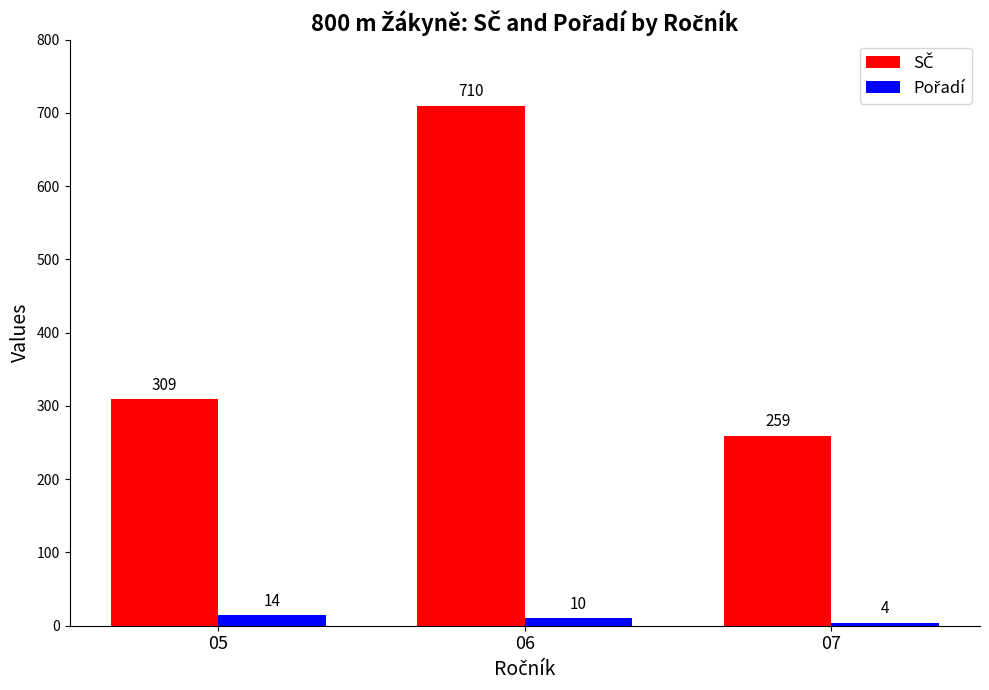

What is the total value across all series at 07?

263